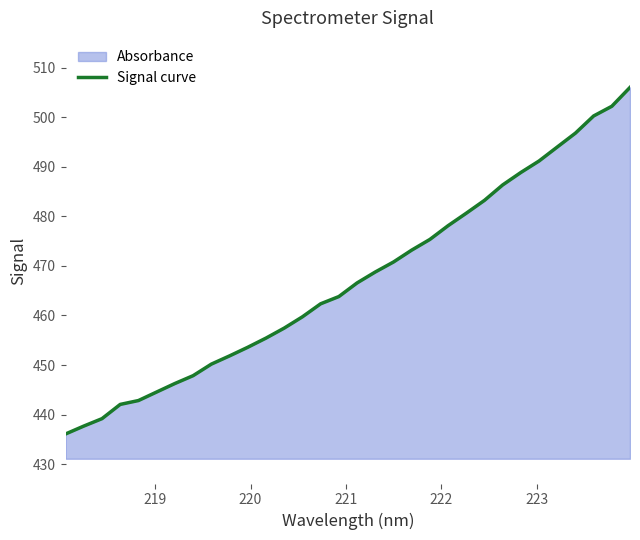

What is the value of the 1st point from the left?

436.1